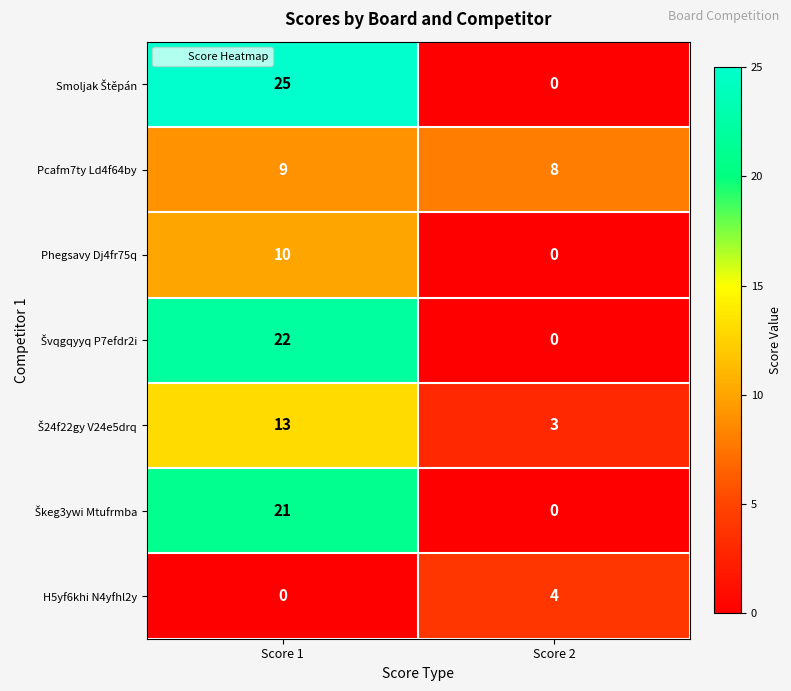

What is the difference between the highest and lowest values at Score 2?

8